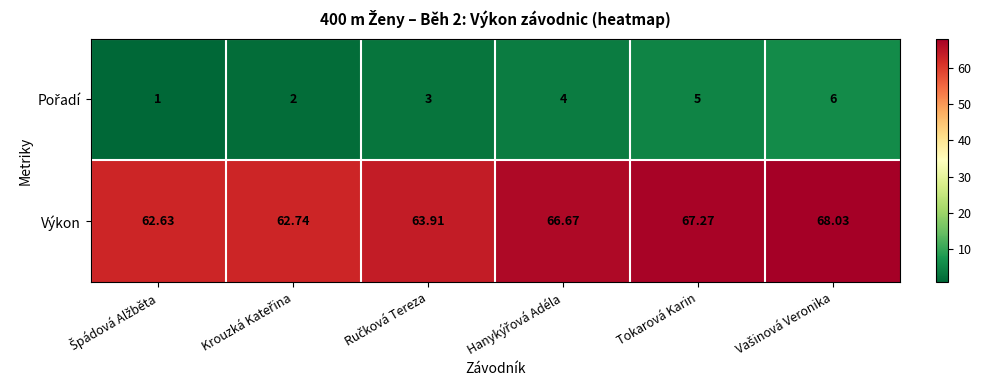

Which series has the largest total across all categories?

Výkon